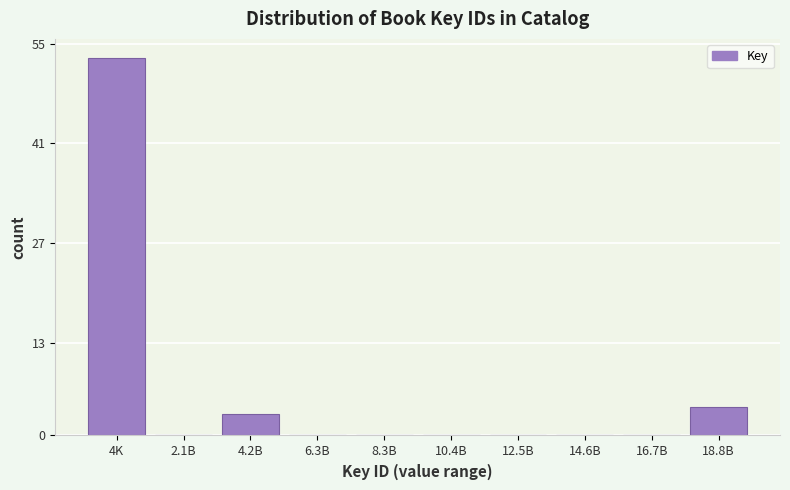

Reading left to right, list all the values displayed in this chart.

4K=53	2.1B=0	4.2B=3	6.3B=0	8.3B=0	10.4B=0	12.5B=0	14.6B=0	16.7B=0	18.8B=4